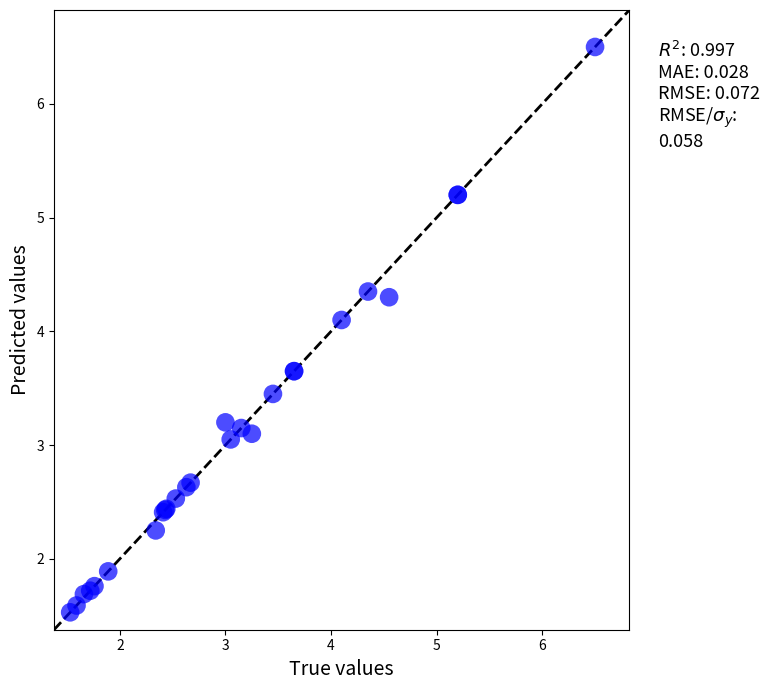

What Y value in the scatter plot is closest to 4?

4.1